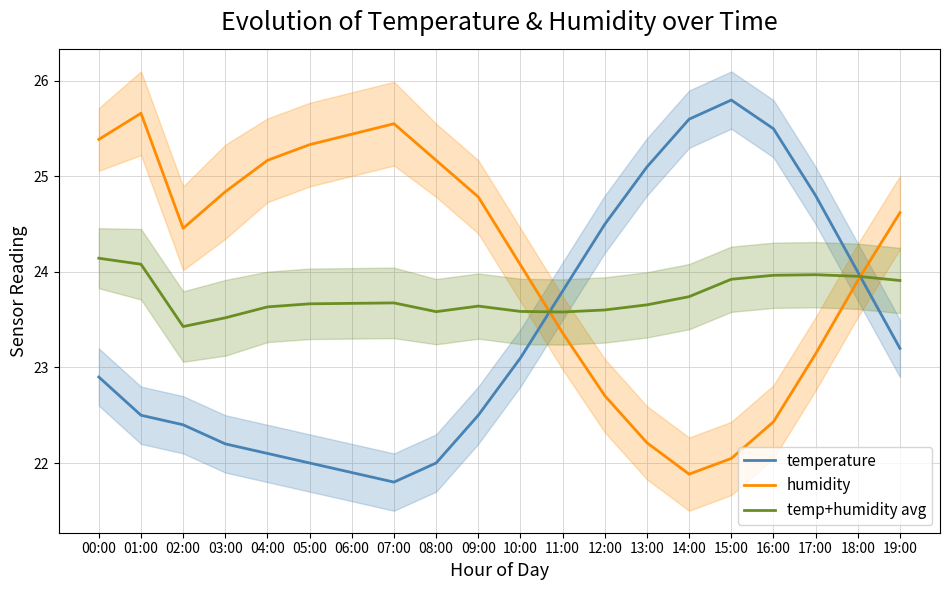

True or false: temperature has more than 1 interior local peaks.

False